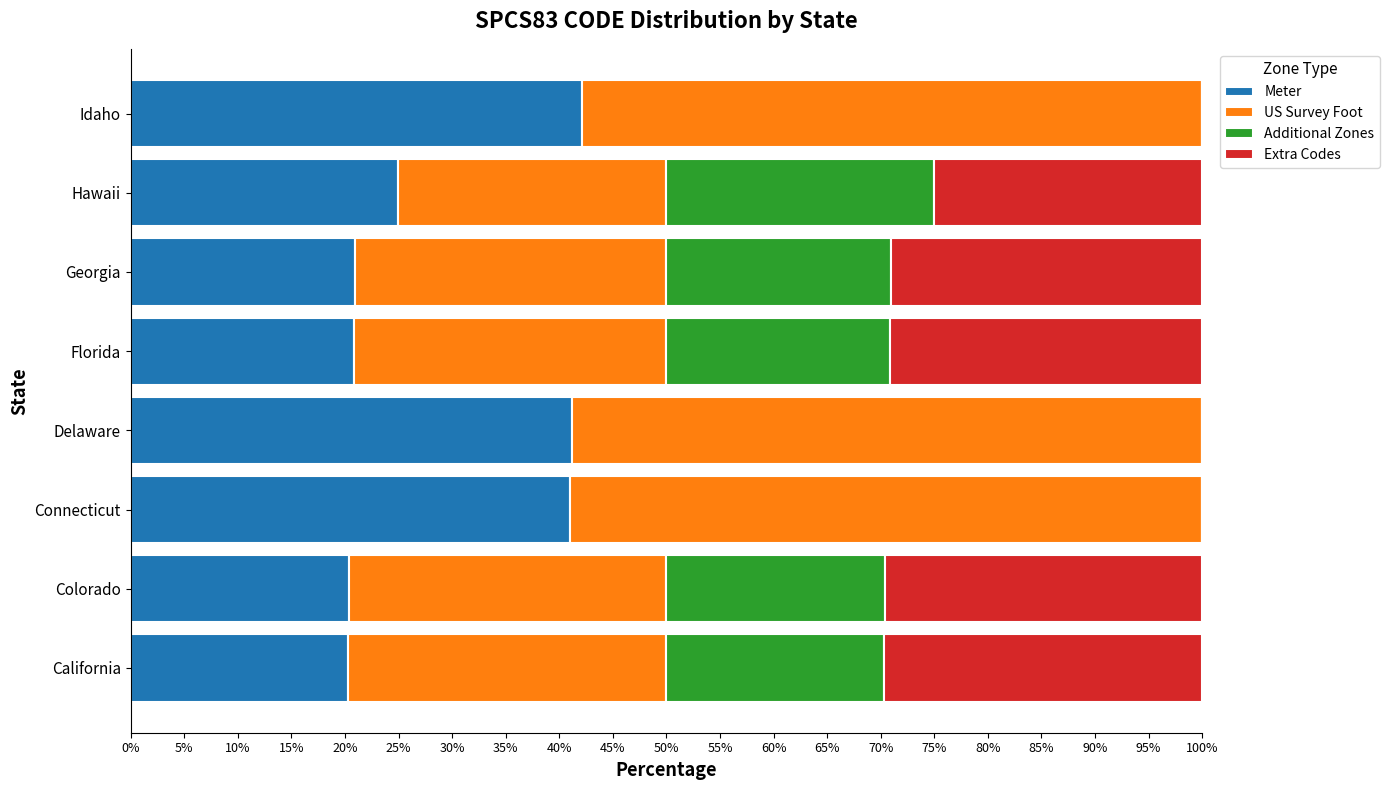

The value of Meter at California is 34.1. True or false?

False